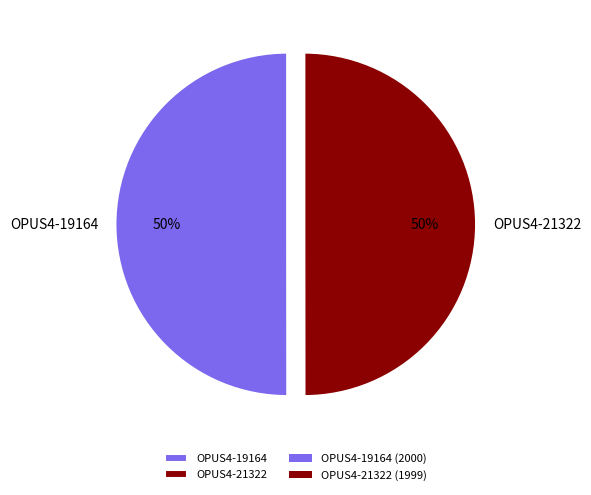

Is the sum of OPUS4-19164 and OPUS4-21322 greater than half?

Yes